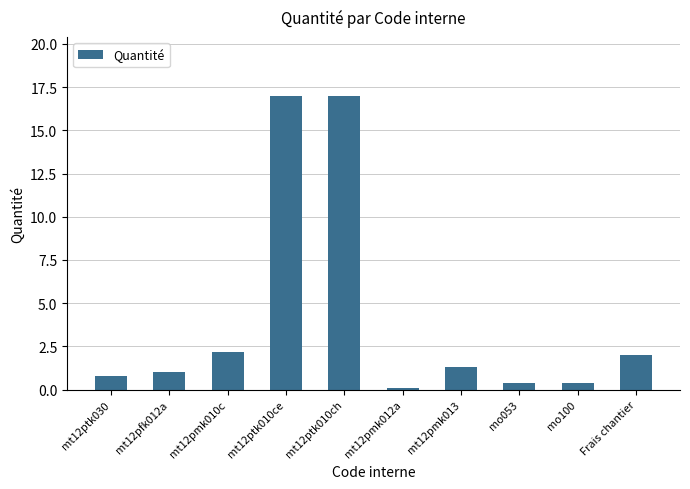

What is the sum of all values?

42.2